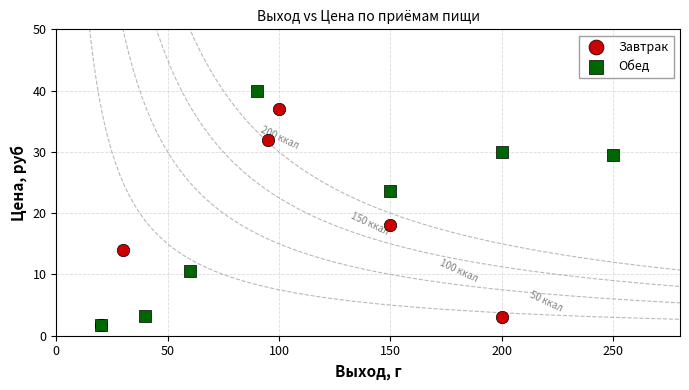

Which series contains the highest Y value?

Обед